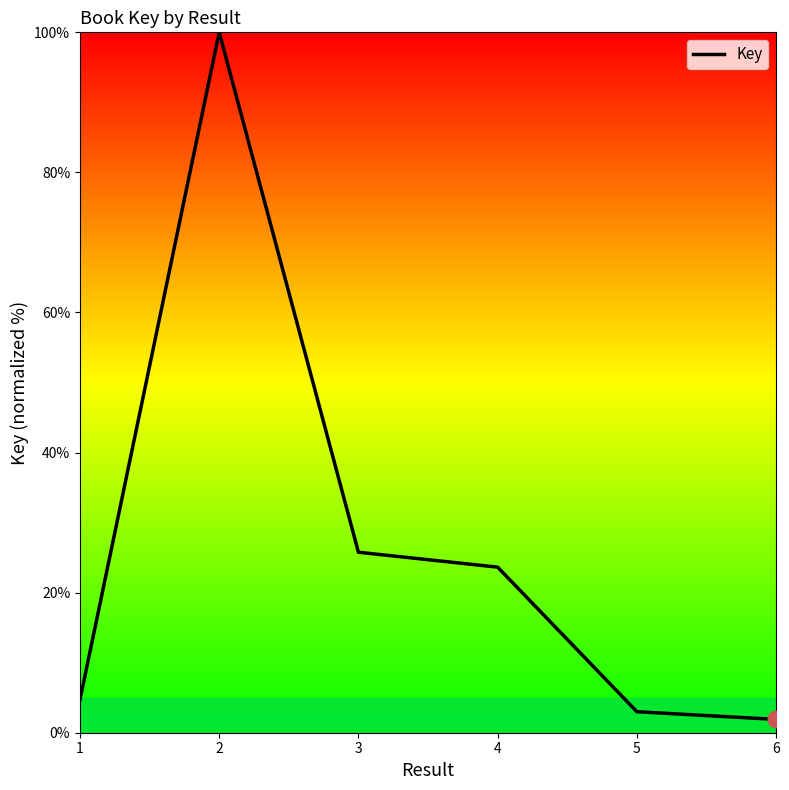

Reading right to left, what are all the values shown in this chart?

1.9	3.0	23.6	25.8	100.0	4.7